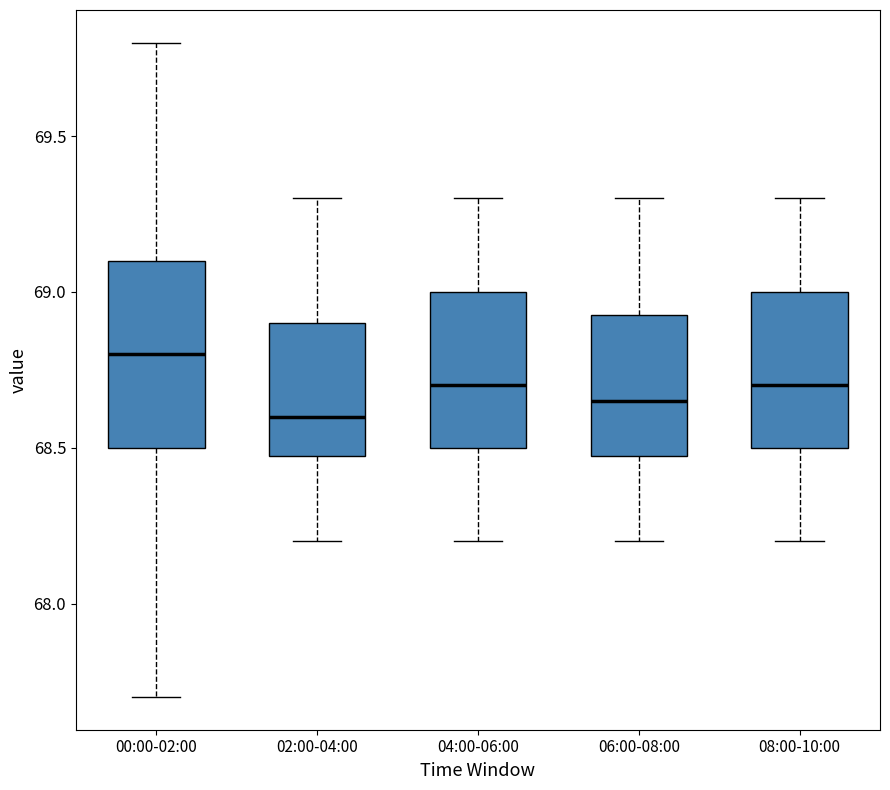

Reading left to right, transcribe this box plot: for each box, give where its median line is, the range the box spans, and where its two whiskers end, as read against the y-axis. The values are not printed on the chart, so give them approximately, as read against the axis.

00:00-02:00: median 68.80, box 68.50 to 69.10, whiskers 67.70 to 69.80
02:00-04:00: median 68.60, box 68.50 to 68.90, whiskers 68.20 to 69.30
04:00-06:00: median 68.70, box 68.50 to 69.00, whiskers 68.20 to 69.30
06:00-08:00: median 68.65, box 68.50 to 68.95, whiskers 68.20 to 69.30
08:00-10:00: median 68.70, box 68.50 to 69.00, whiskers 68.20 to 69.30